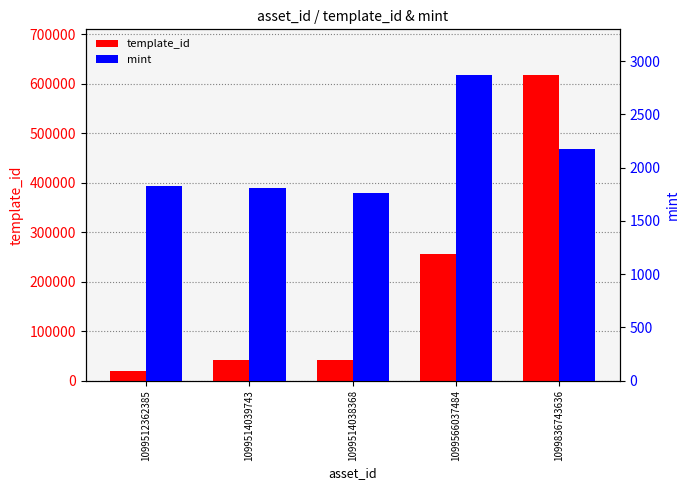

Is it true that template_id equals 12175 at 1099514038368?

False